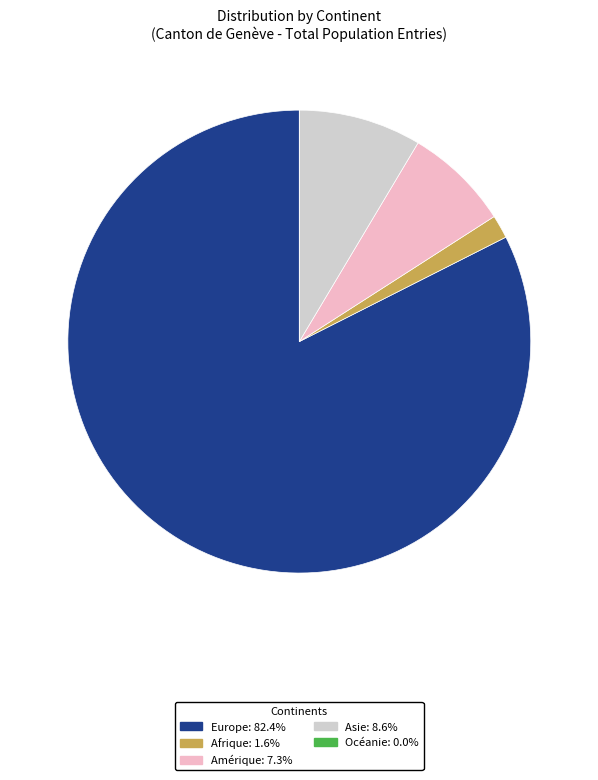

Approximately how many times larger is the value at Europe compared to Amérique?

11.2